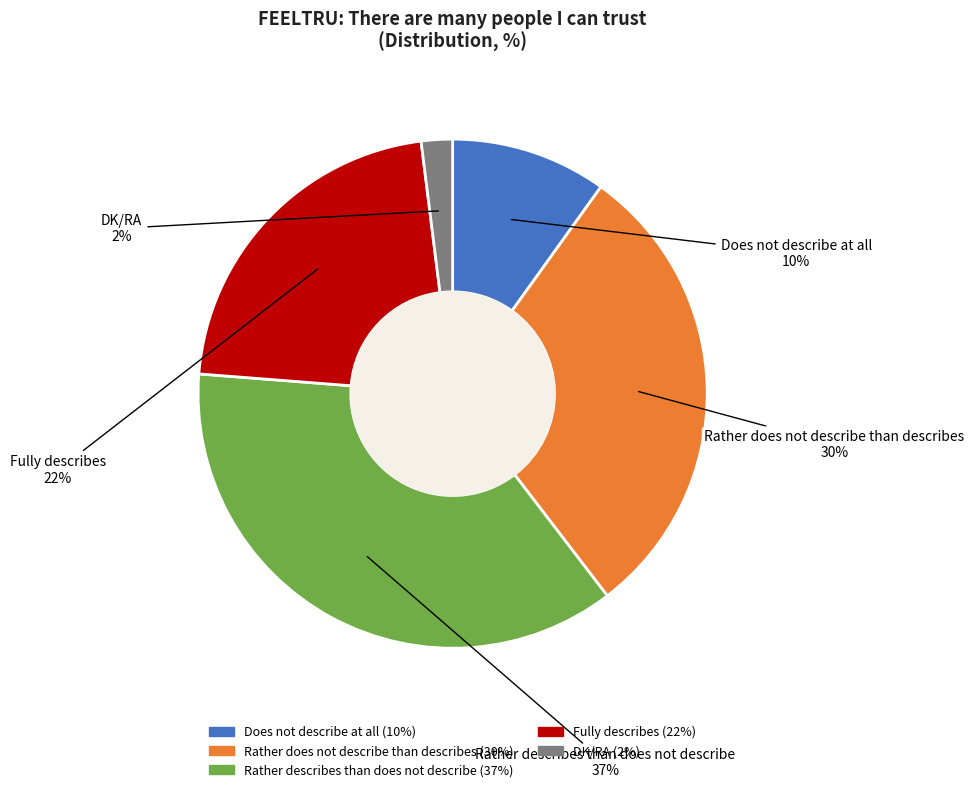

True or false: Fully describes accounts for 16% of the total.

False